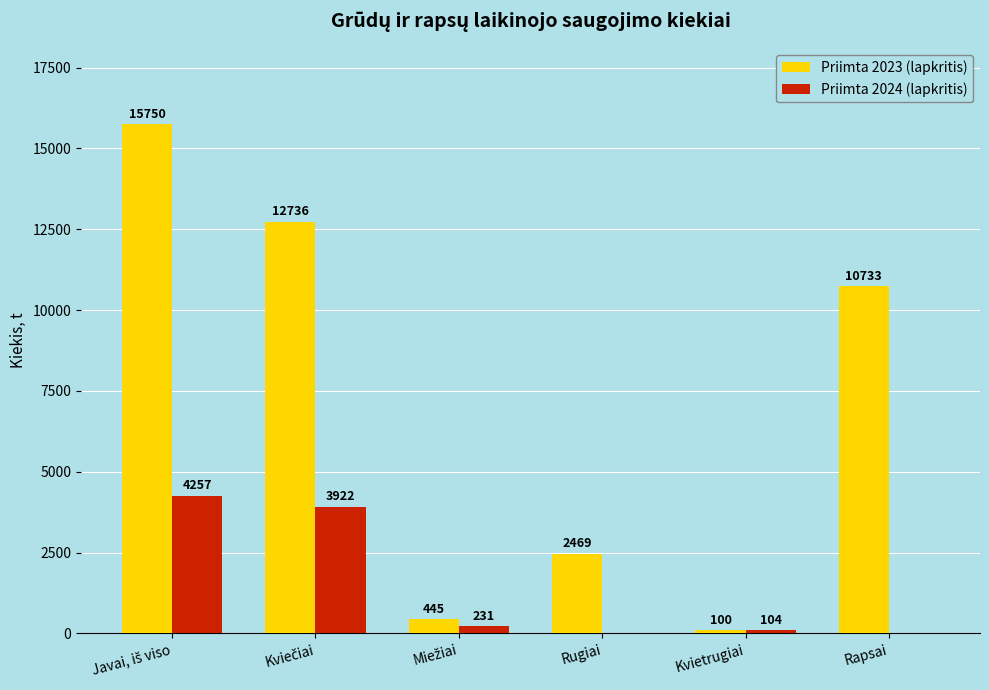

Where is Priimta 2023 (lapkritis) nearest to the value 7925?

Rapsai